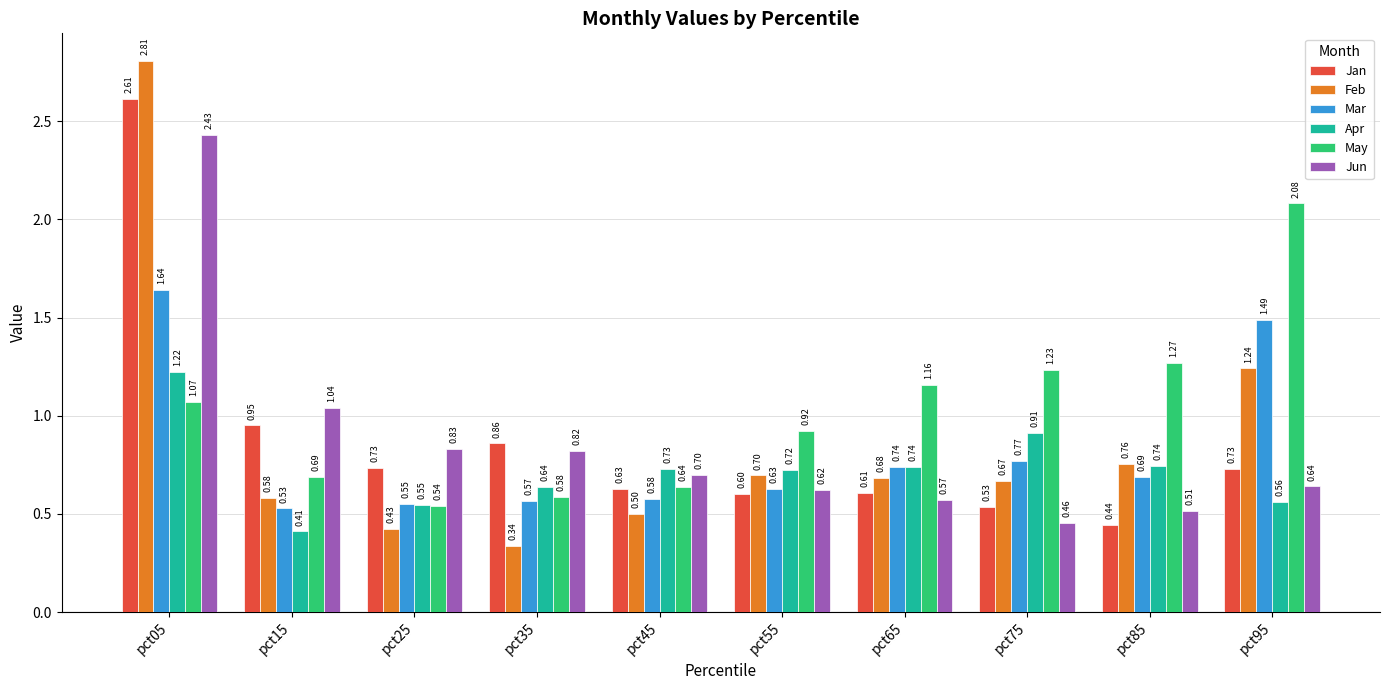

Is the value of Apr at pct75 greater than the value of Jan at pct35?

Yes